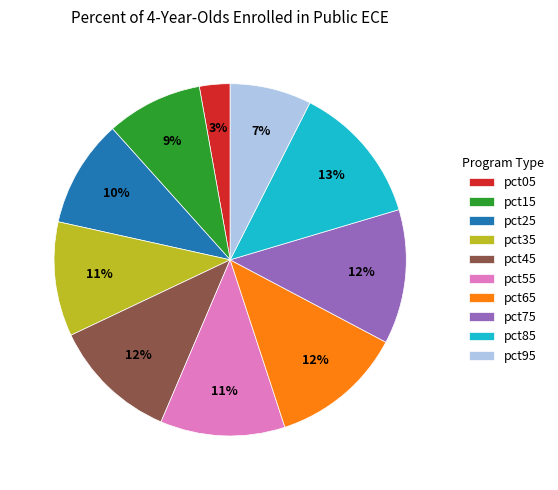

Do pct55 and pct05 together represent more than half of the pie?

No